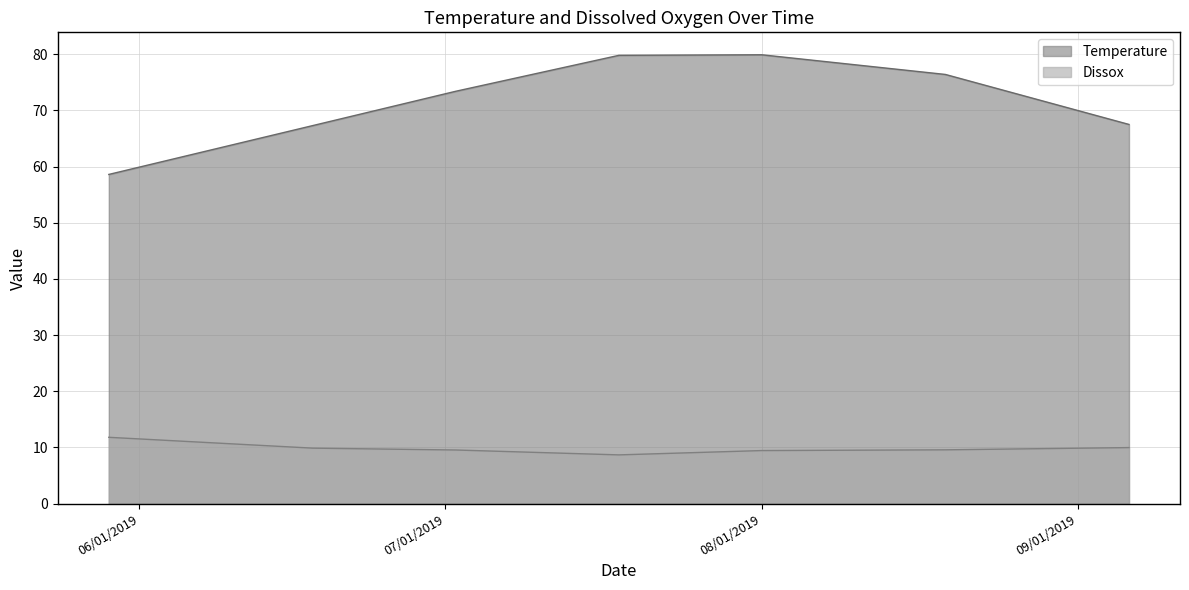

What is the difference between the highest and lowest values at 08/19/2019?

66.8